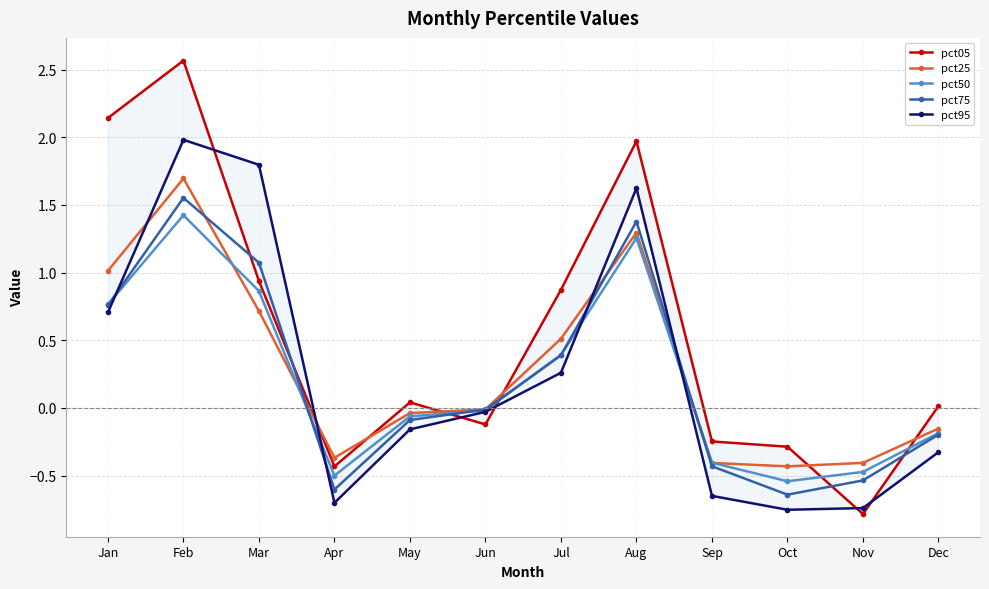

Which has a higher value, Nov or Jul?

Jul